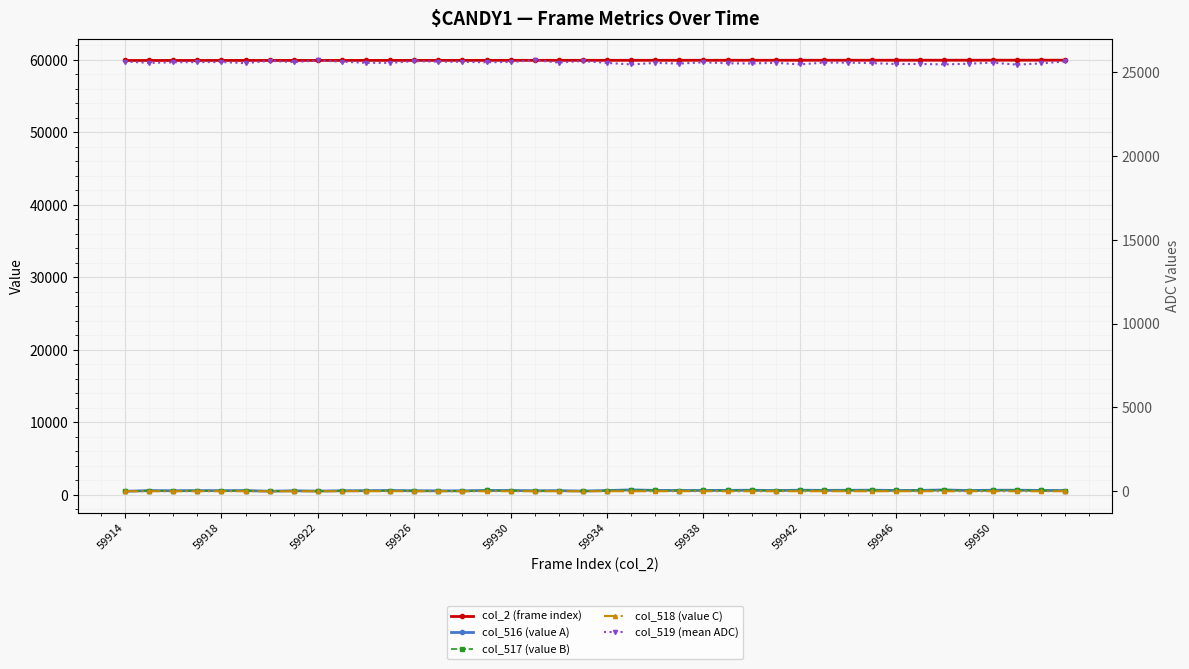

The value of col_517 (value B) at 59938 is 156. True or false?

False